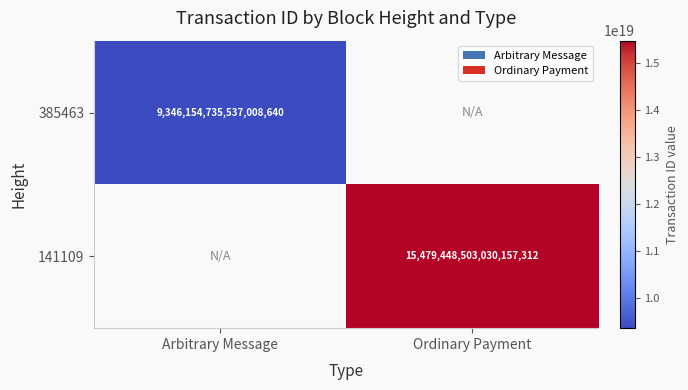

Is it true that 385463 equals 3867748267838335488 at Arbitrary Message?

False